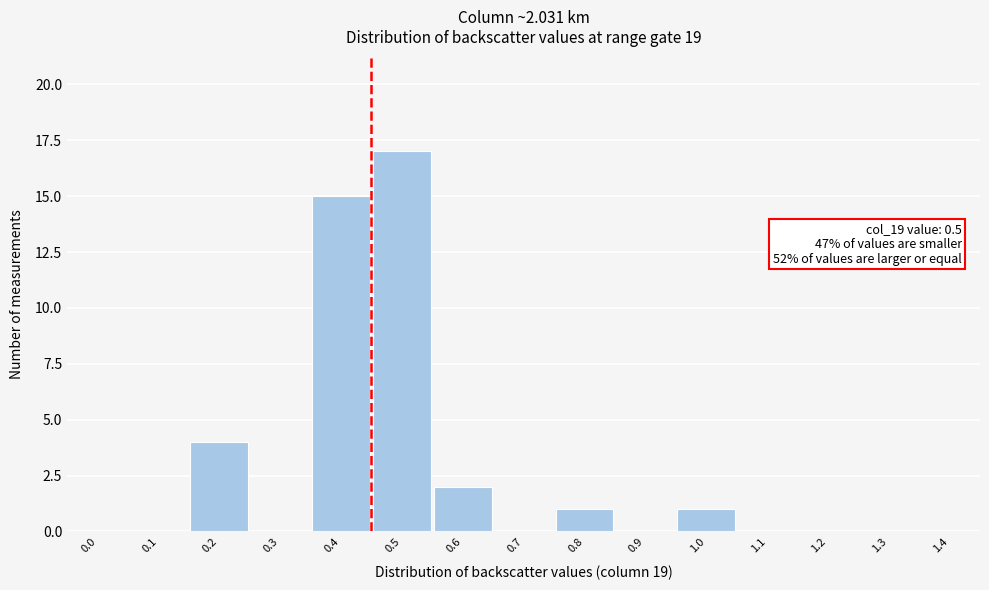

Reading left to right, extract all data points from this chart.

0.0=0	0.1=0	0.2=4	0.3=0	0.4=15	0.5=17	0.6=2	0.7=0	0.8=1	0.9=0	1.0=1	1.1=0	1.2=0	1.3=0	1.4=0